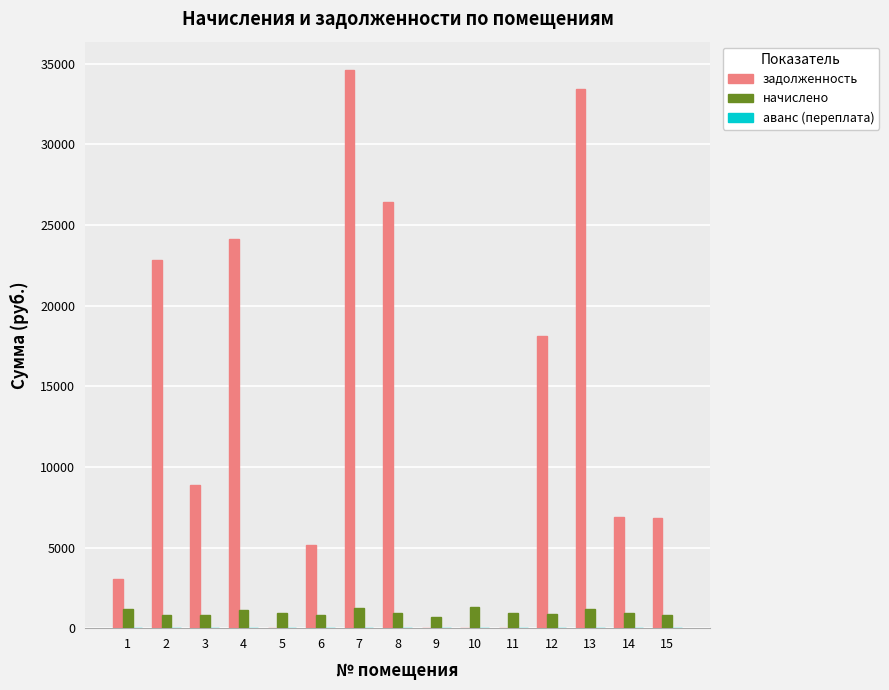

Which series has the largest total across all categories?

задолженность